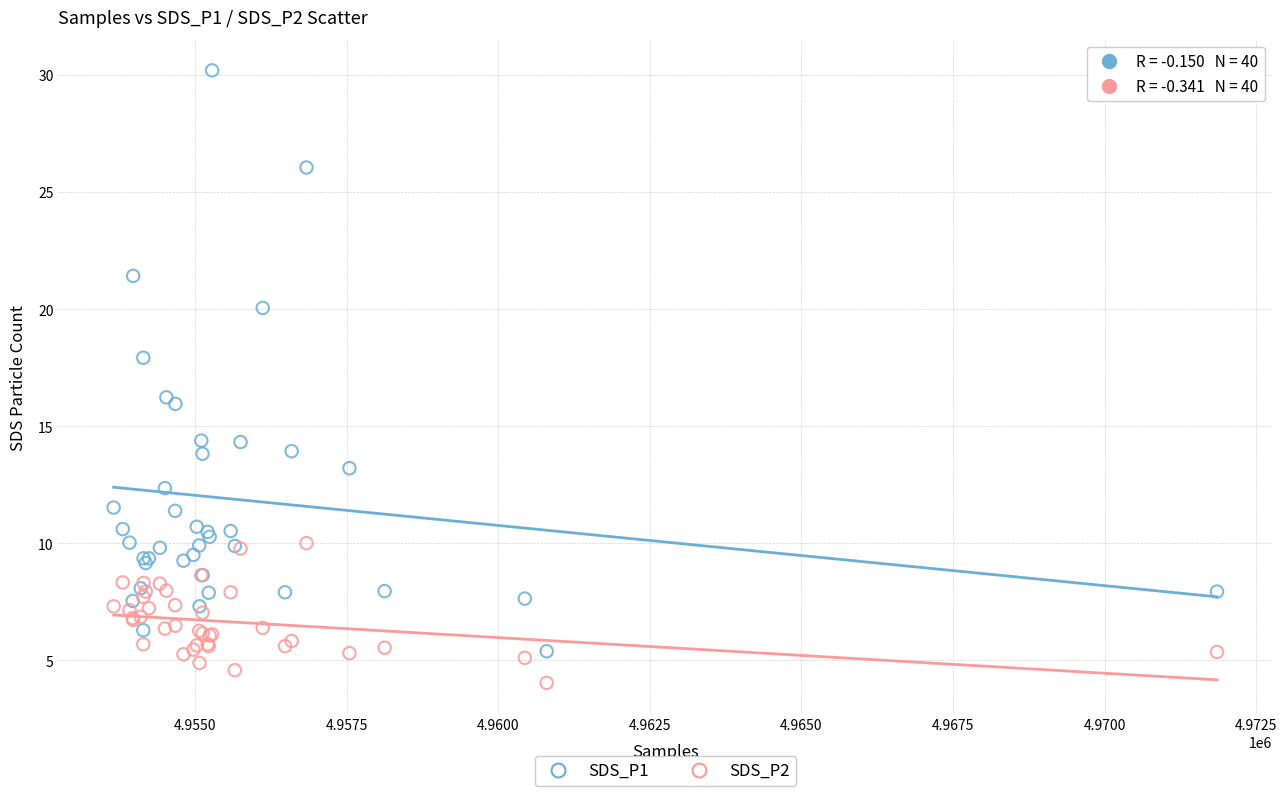

Which series contains the highest Y value?

SDS_P1